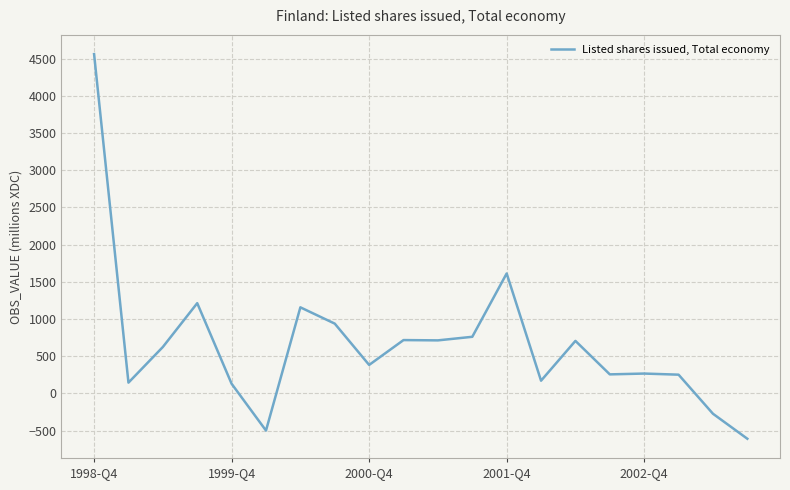

What is the difference between the maximum and minimum values?

5169